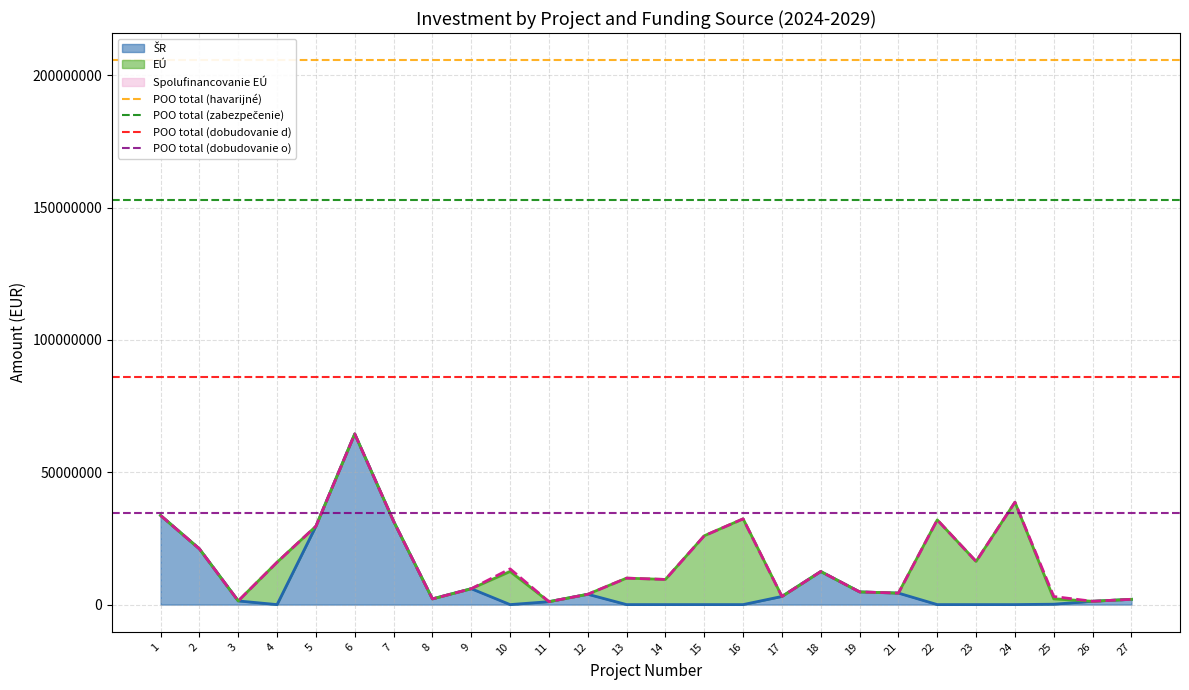

What is the highest value of the POO total (dobudovanie o) series?

34796705.0